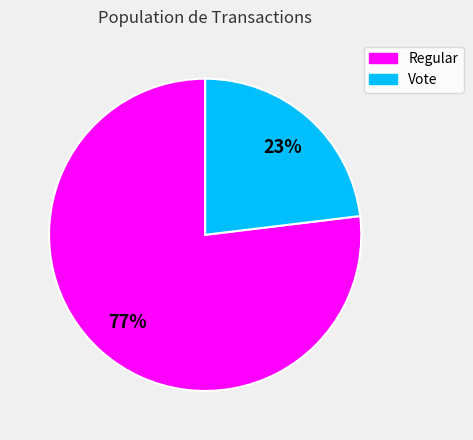

The Vote slice represents 29% of the pie. True or false?

False